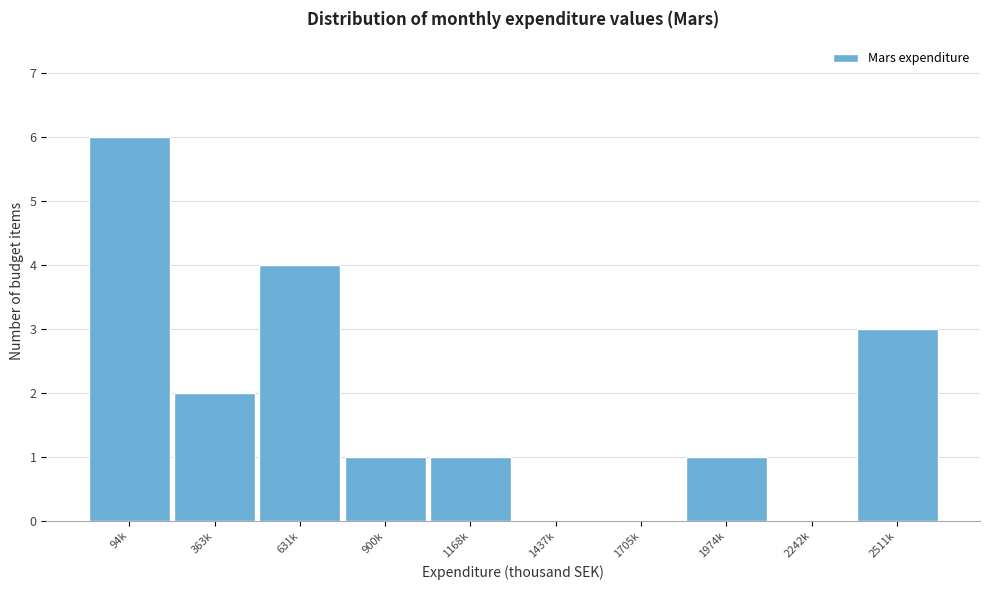

Reading right to left, transcribe all the data shown in this chart.

2511k=3	2242k=0	1974k=1	1705k=0	1437k=0	1168k=1	900k=1	631k=4	363k=2	94k=6